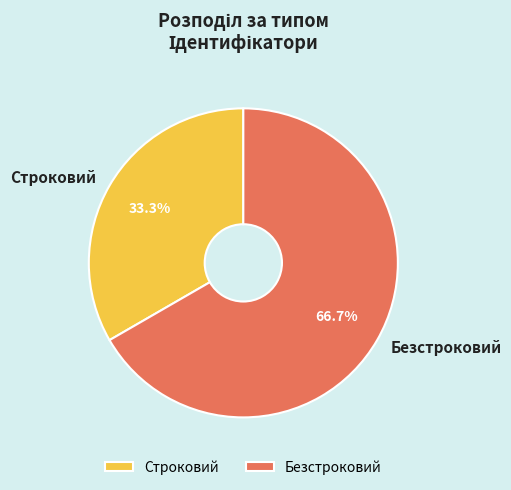

Between Строковий and Безстроковий, which is larger?

Безстроковий